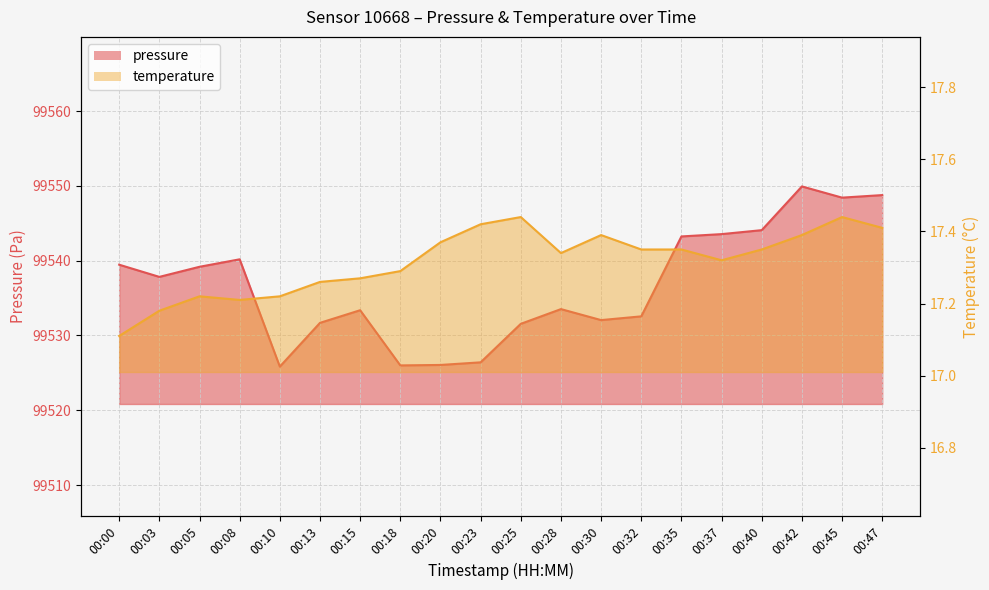

What is the difference between the maximum and second lowest values in the temperature series?

0.3